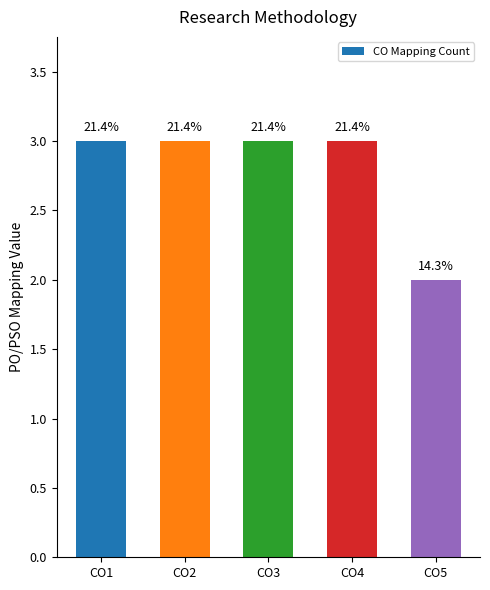

Between CO1 and CO3, which is larger?

CO1